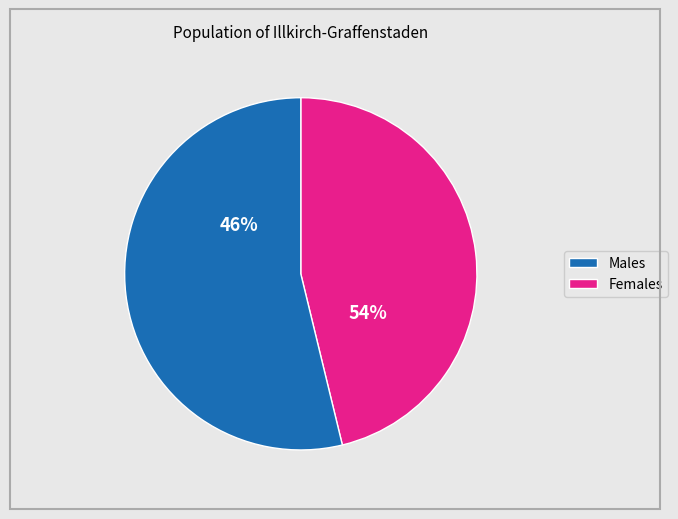

Does pct45 represent more than half of the total?

No